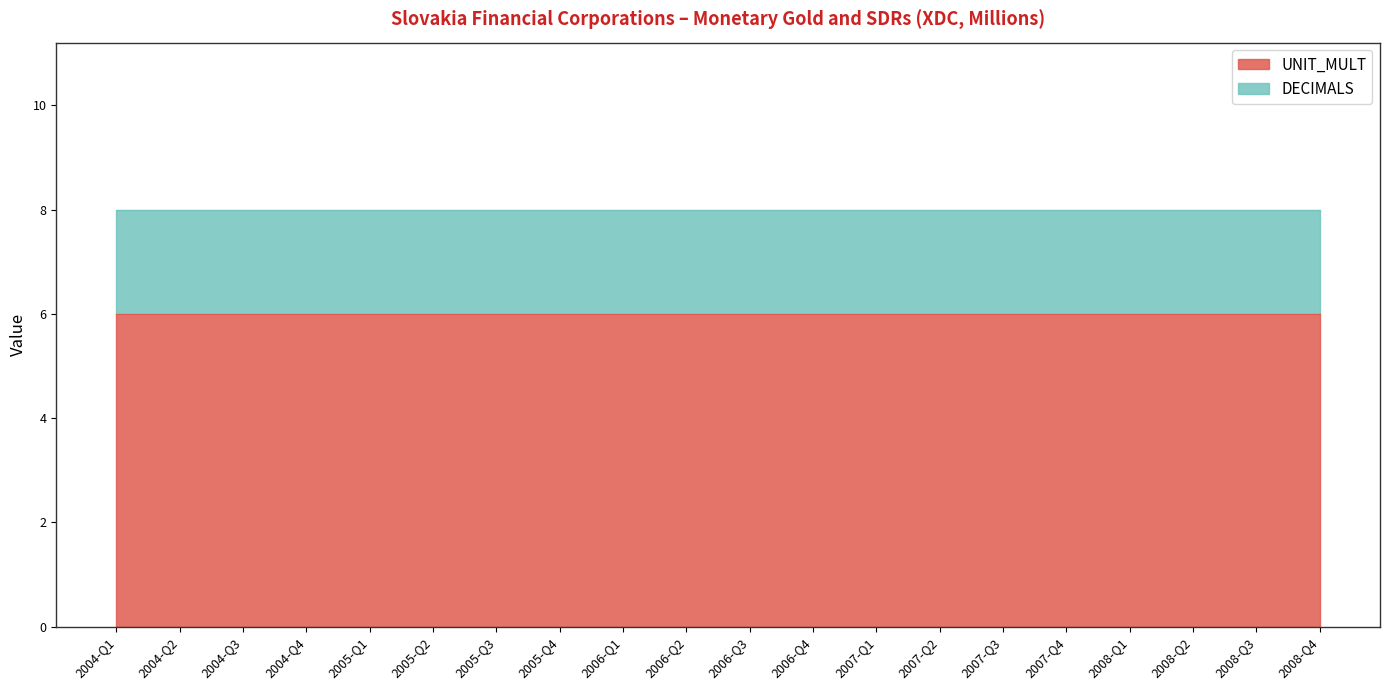

At 2006-Q1, list the series in order from largest to smallest.

UNIT_MULT, DECIMALS